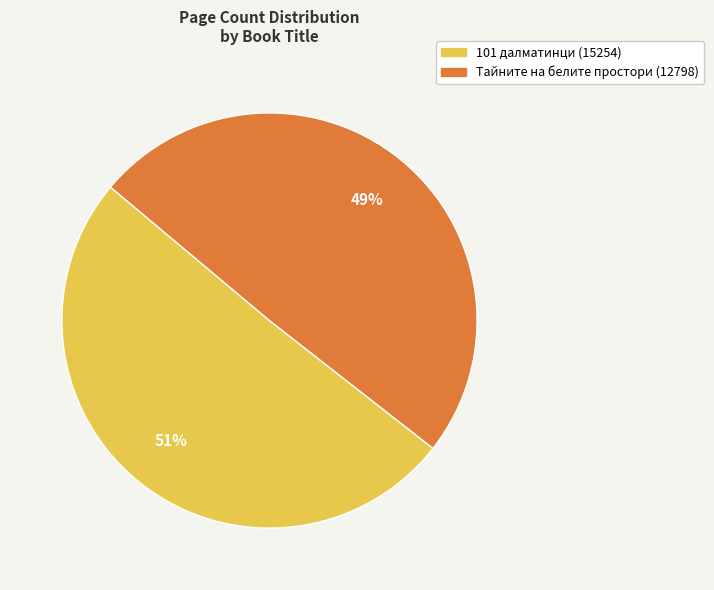

How many segments does this pie chart have?

2